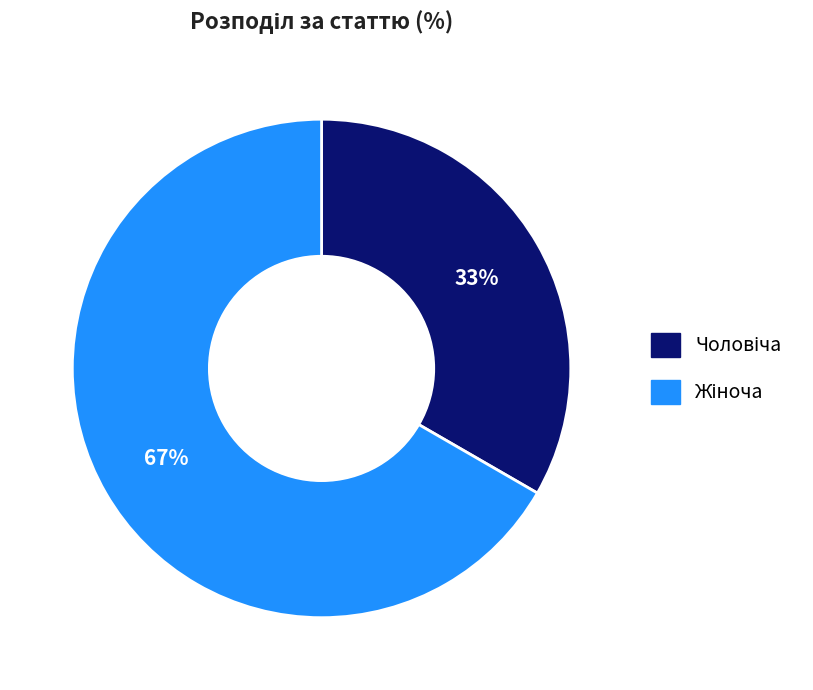

Is there any slice that represents more than half of the pie?

Yes